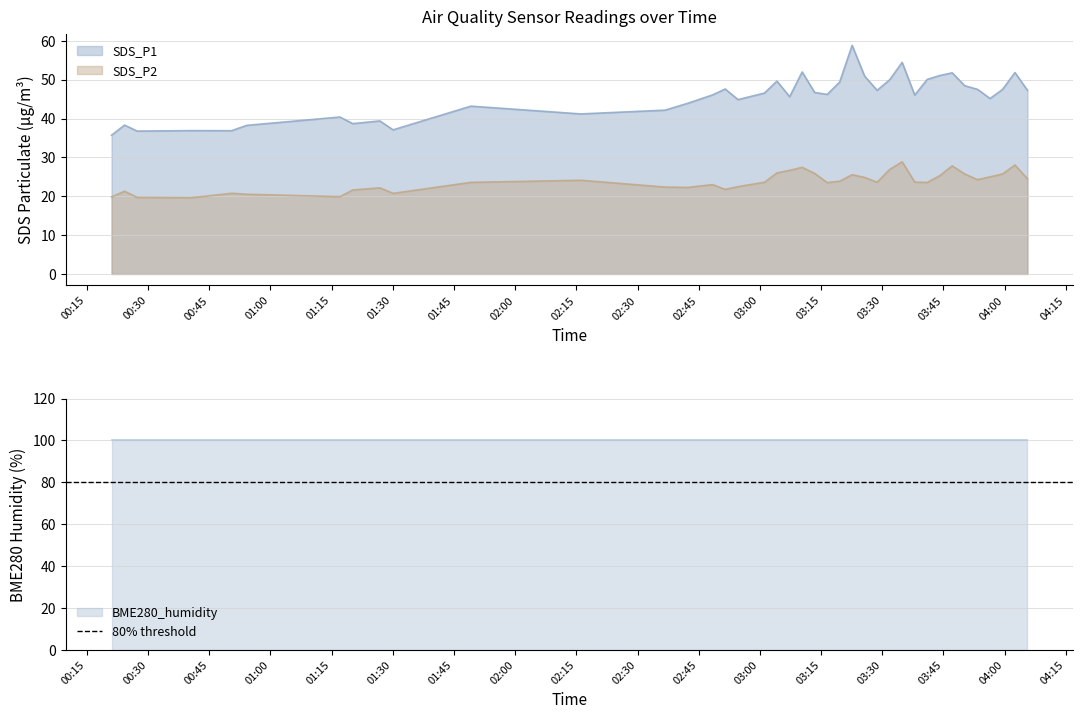

Is it true that SDS_P2 equals 26.0 at 2021/12/05 03:04:10?

True